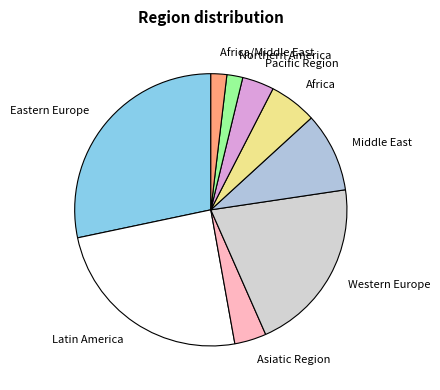

Is Eastern Europe the majority of the pie?

No